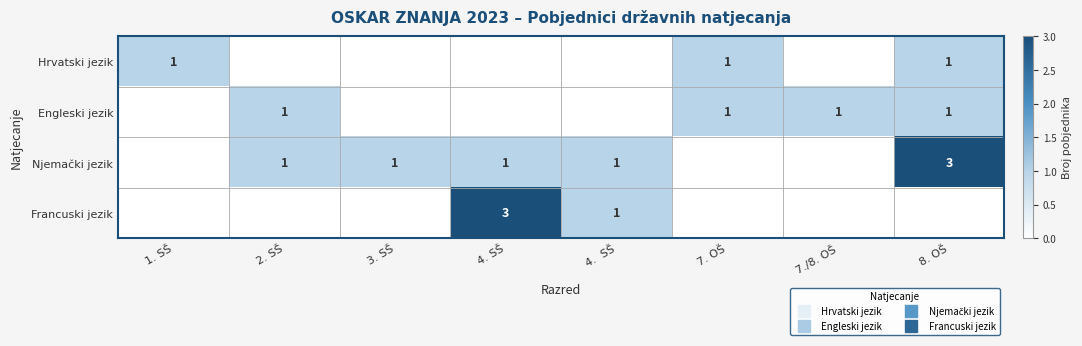

Where is Francuski jezik nearest to the value 1?

4. SŠ